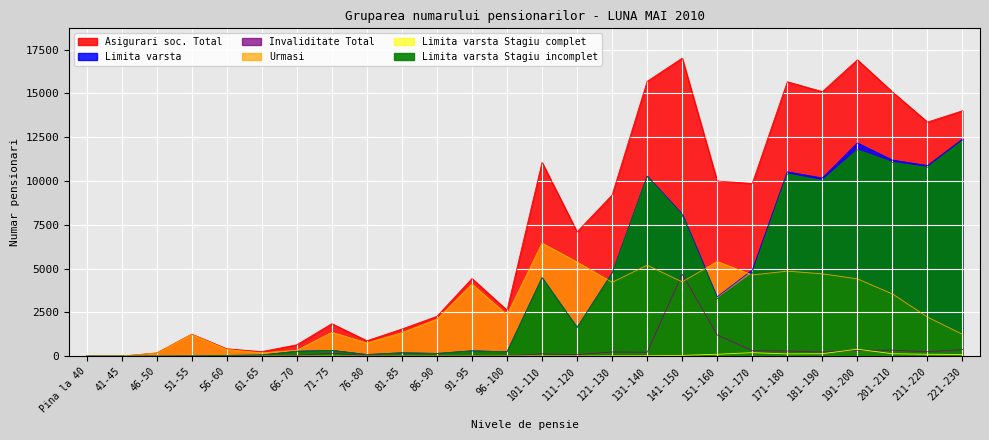

What position from the right is 71-75?

19